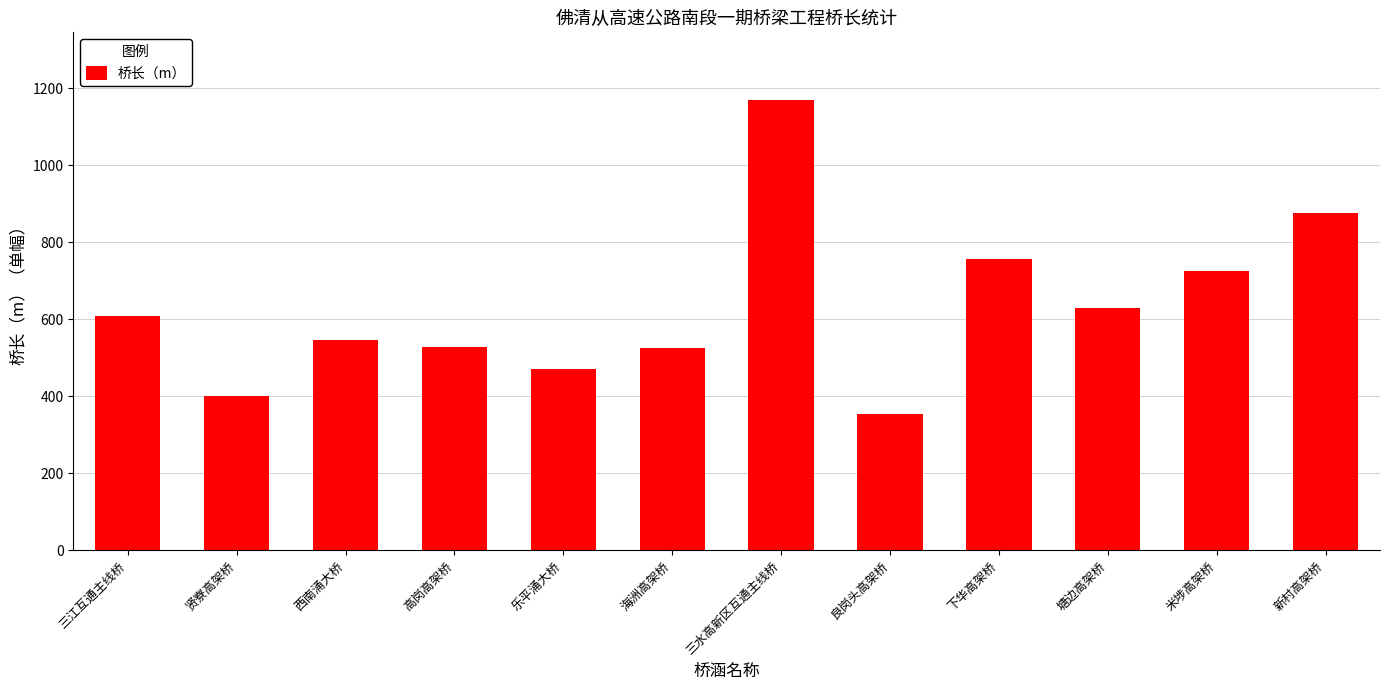

Which has a higher value, 良岗头高架桥 or 乐平涌大桥?

乐平涌大桥